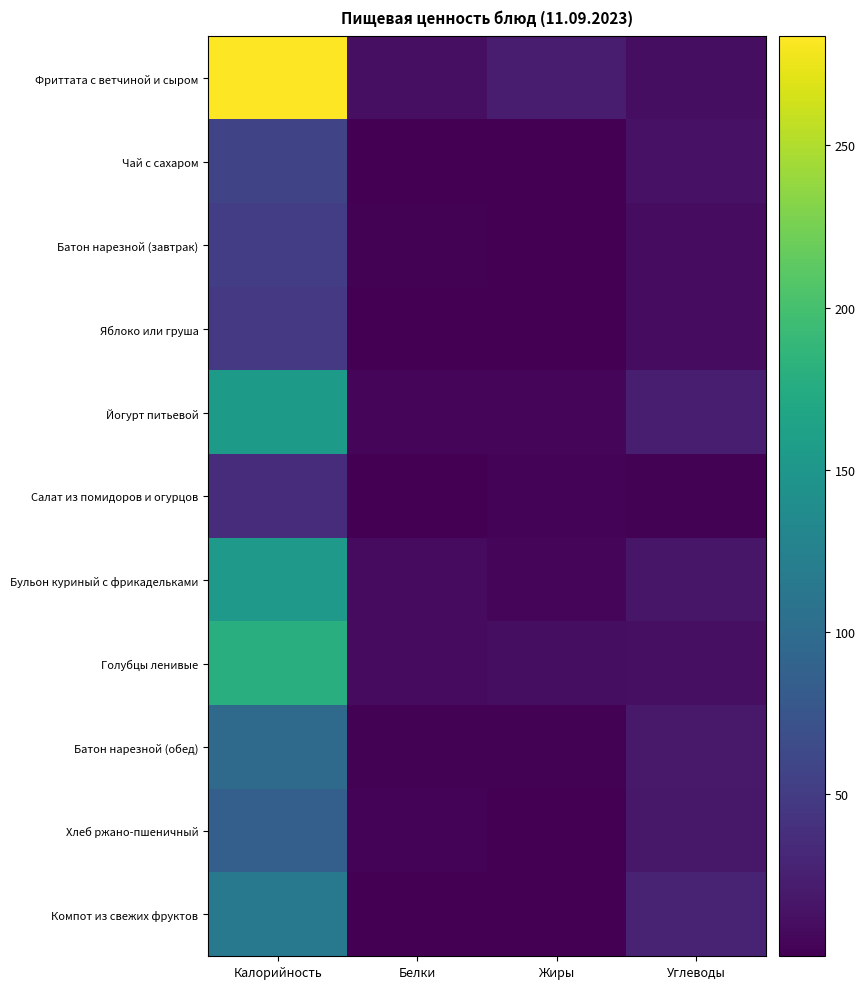

List the series in order of their peak value, highest first.

Фриттата с ветчиной и сыром, Голубцы ленивые, Йогурт питьевой, Бульон куриный с фрикадельками, Компот из свежих фруктов, Батон нарезной (обед), Хлеб ржано-пшеничный, Чай с сахаром, Батон нарезной (завтрак), Яблоко или груша, Салат из помидоров и огурцов